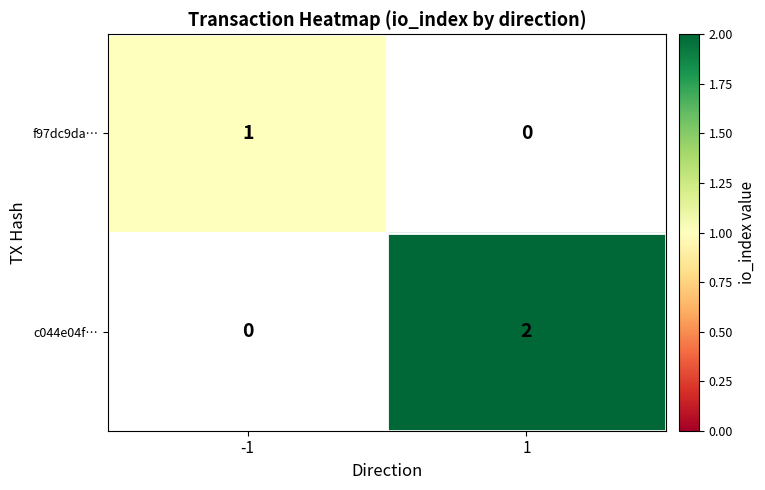

Is it true that c044e04f… equals 2 at 1?

True